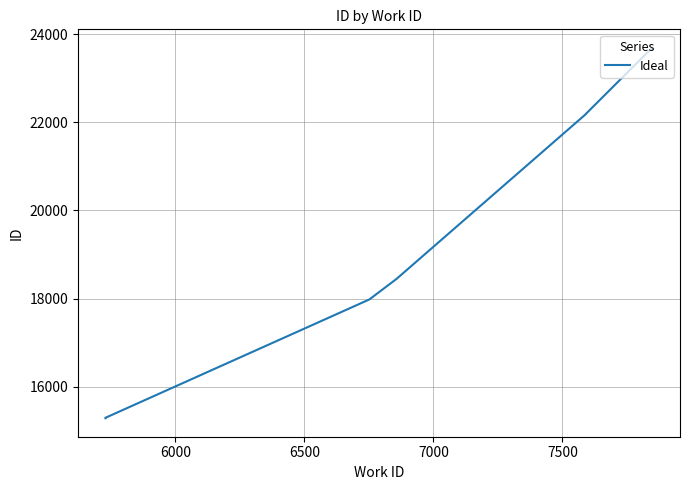

Count the number of categories in the chart.

10